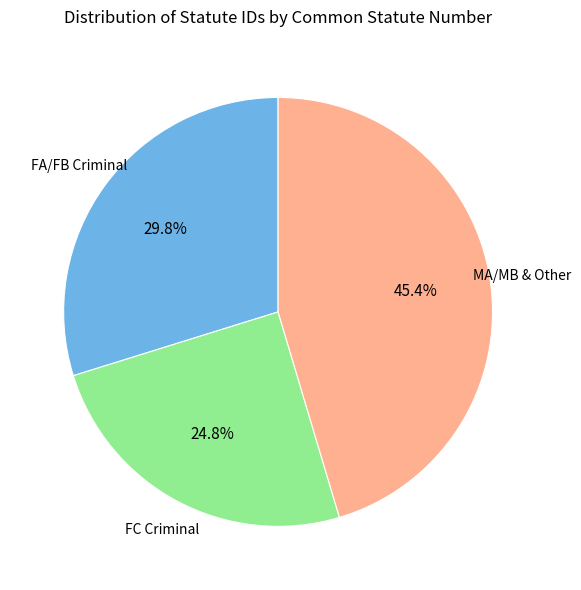

Does any single category account for the majority?

No